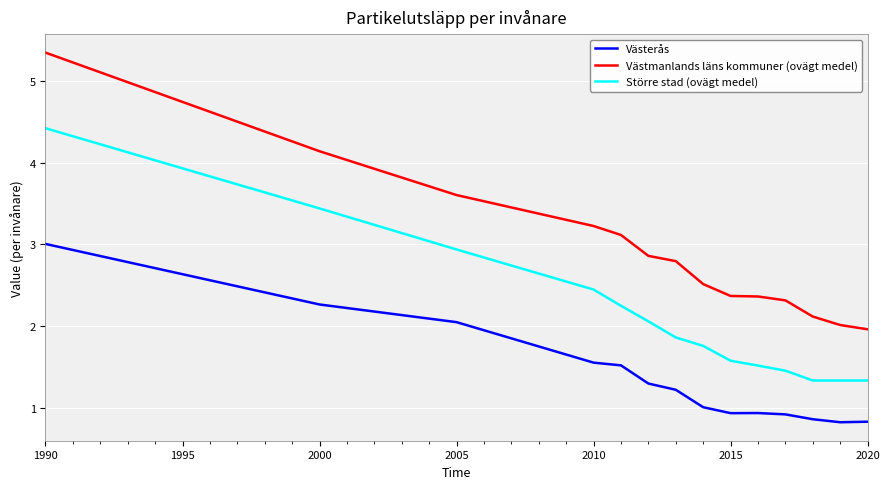

Which series has the largest total across all categories?

Västmanlands läns kommuner (ovägt medel)